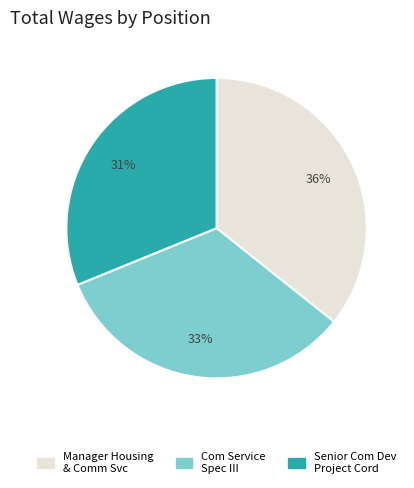

To the nearest percent, what percentage of the pie is Manager Housing & Comm Svc?

36%